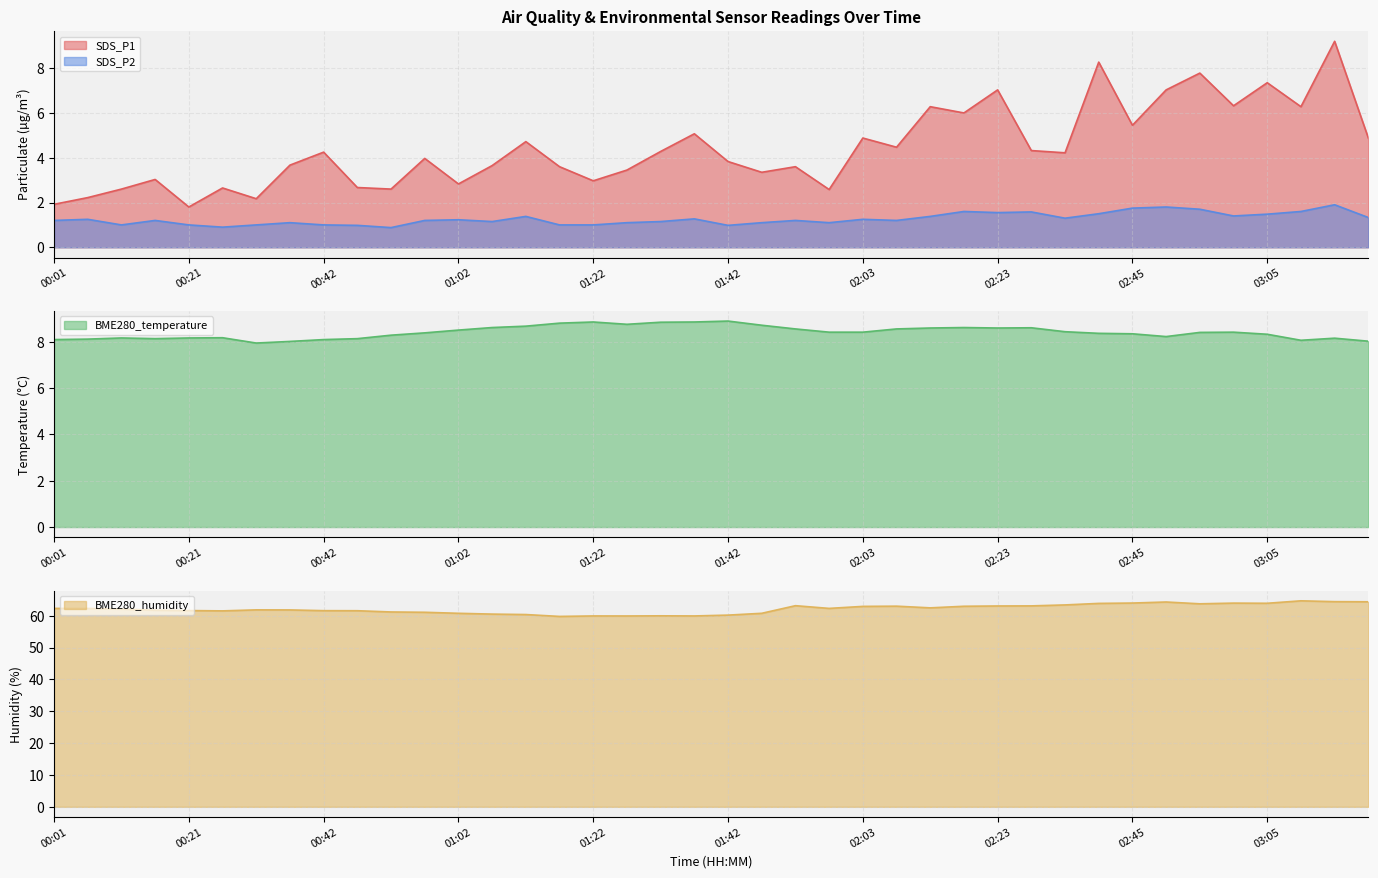

At which category is the sum across all series the highest?

03:16